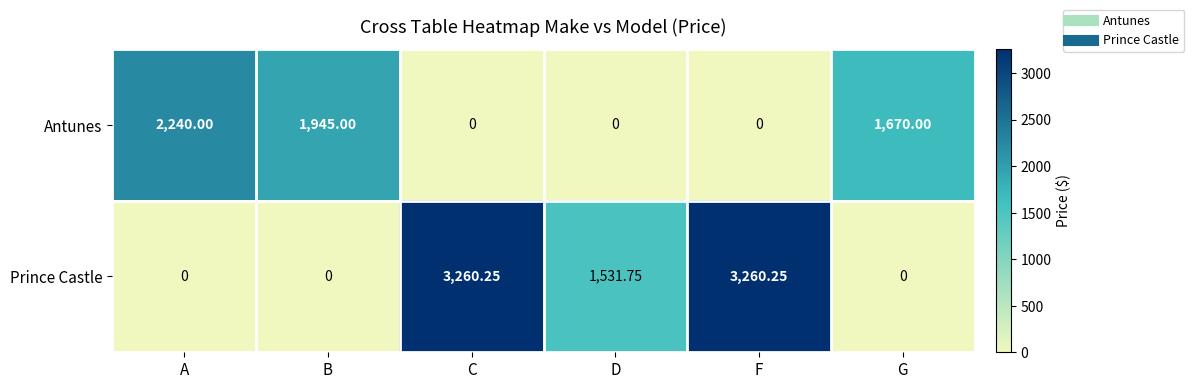

At which label does Antunes reach its peak?

A